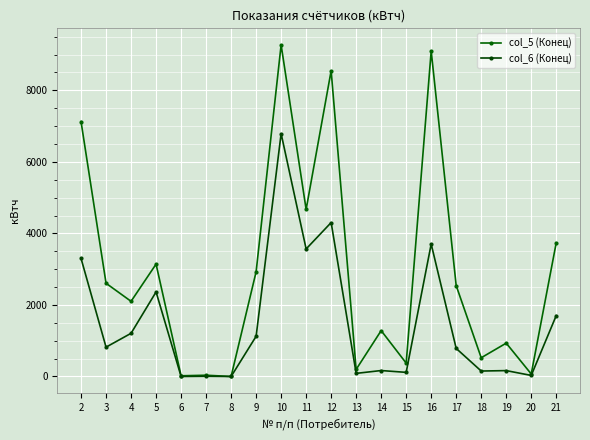

The value of col_6 (Конец) at 4 is 1207.1. True or false?

True